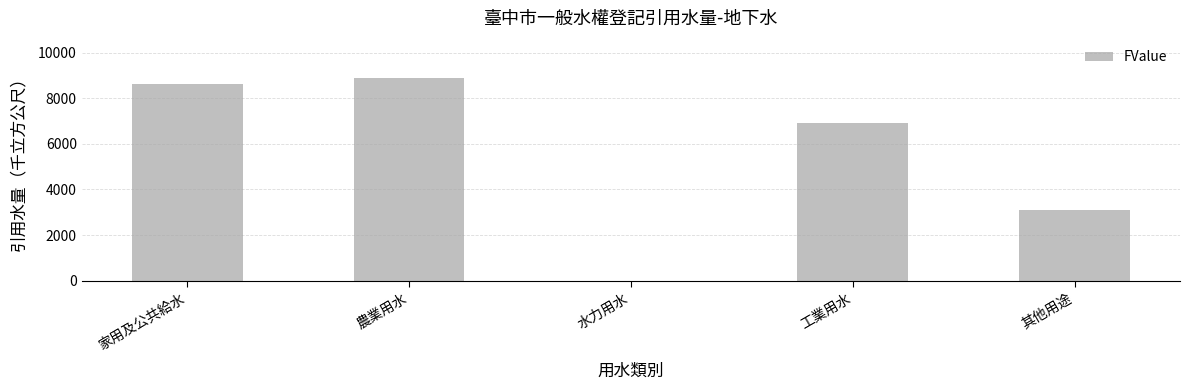

Reading left to right, list all the values displayed in this chart.

8616	8869	0	6932	3099